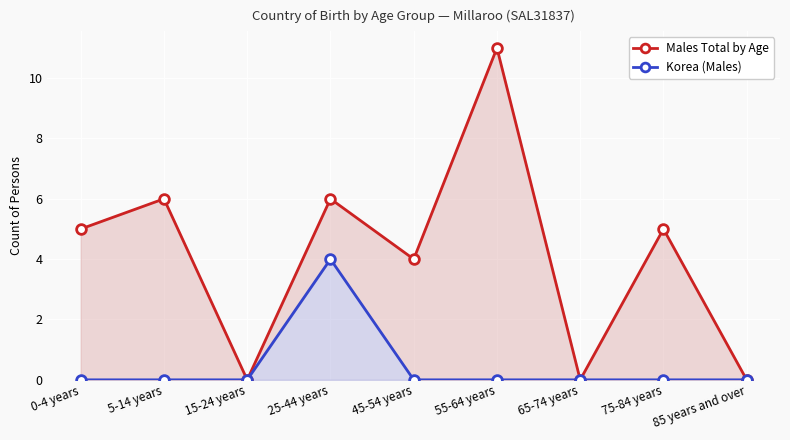

Which label corresponds to the smallest value in the chart?

15-24 years